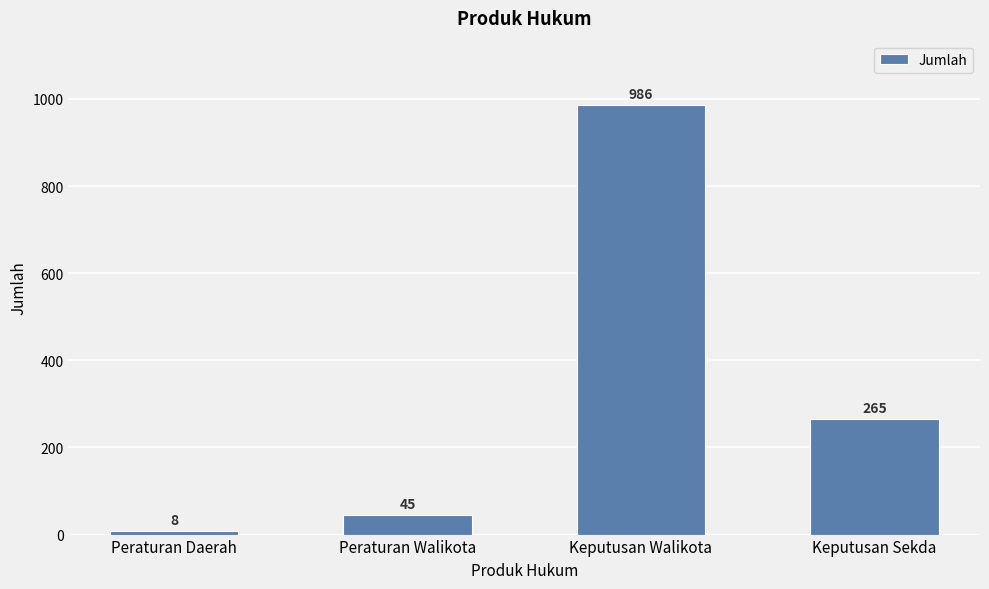

Reading left to right, what are all the values shown in this chart?

8	45	986	265